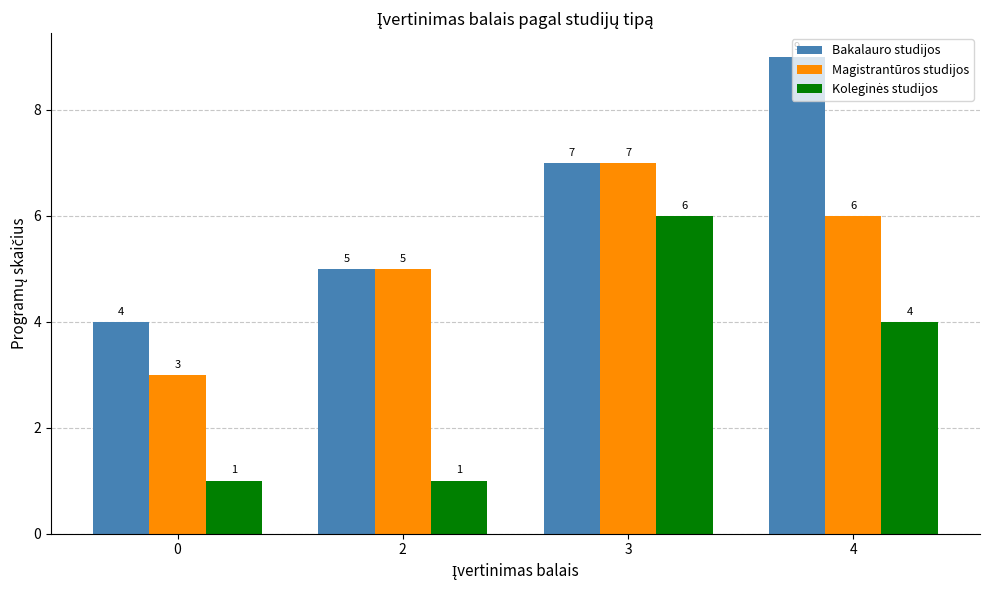

What is the spread (max minus min) of values at 2?

4